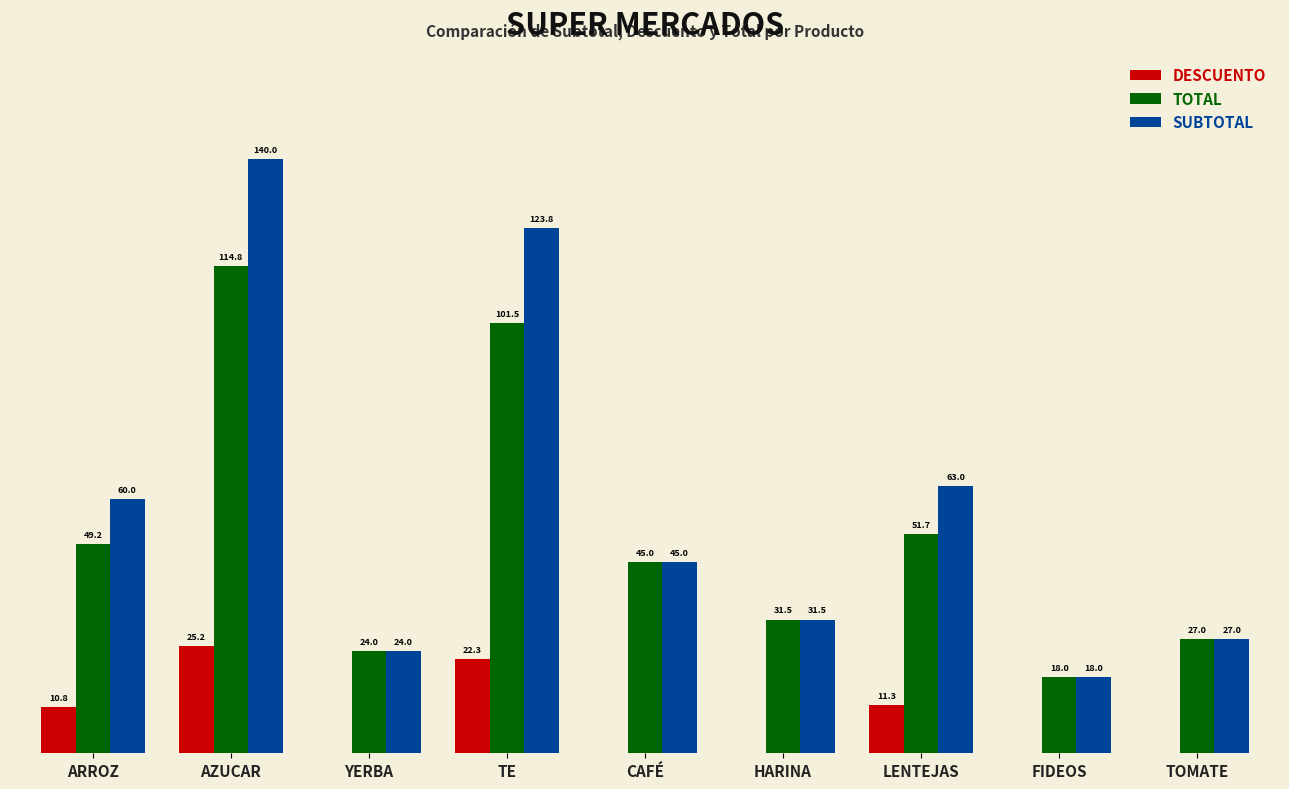

Which series has the largest total across all categories?

SUBTOTAL